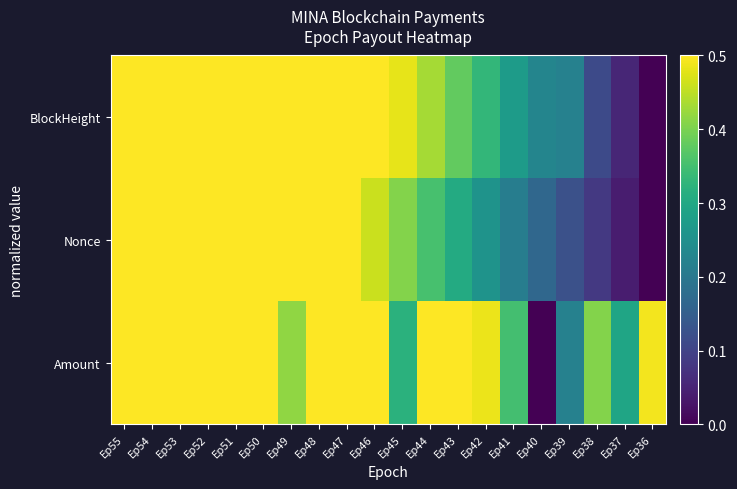

Reading left to right, list all the values displayed in this chart.

BlockHeight: Ep55=1.0	Ep54=0.9	Ep53=0.9	Ep52=0.8	Ep51=0.8	Ep50=0.7	Ep49=0.7	Ep48=0.6	Ep47=0.6	Ep46=0.5	Ep45=0.5	Ep44=0.4	Ep43=0.4	Ep42=0.3	Ep41=0.3	Ep40=0.2	Ep39=0.2	Ep38=0.1	Ep37=0.1	Ep36=0.0
Nonce: Ep55=1.0	Ep54=0.9	Ep53=0.9	Ep52=0.8	Ep51=0.7	Ep50=0.7	Ep49=0.6	Ep48=0.6	Ep47=0.5	Ep46=0.5	Ep45=0.4	Ep44=0.4	Ep43=0.3	Ep42=0.3	Ep41=0.2	Ep40=0.2	Ep39=0.1	Ep38=0.1	Ep37=0.0	Ep36=0.0
Amount: Ep55=0.6	Ep54=1.0	Ep53=0.9	Ep52=1.0	Ep51=0.5	Ep50=0.8	Ep49=0.4	Ep48=0.8	Ep47=0.6	Ep46=0.5	Ep45=0.3	Ep44=0.6	Ep43=0.5	Ep42=0.5	Ep41=0.4	Ep40=0.0	Ep39=0.2	Ep38=0.4	Ep37=0.3	Ep36=0.5